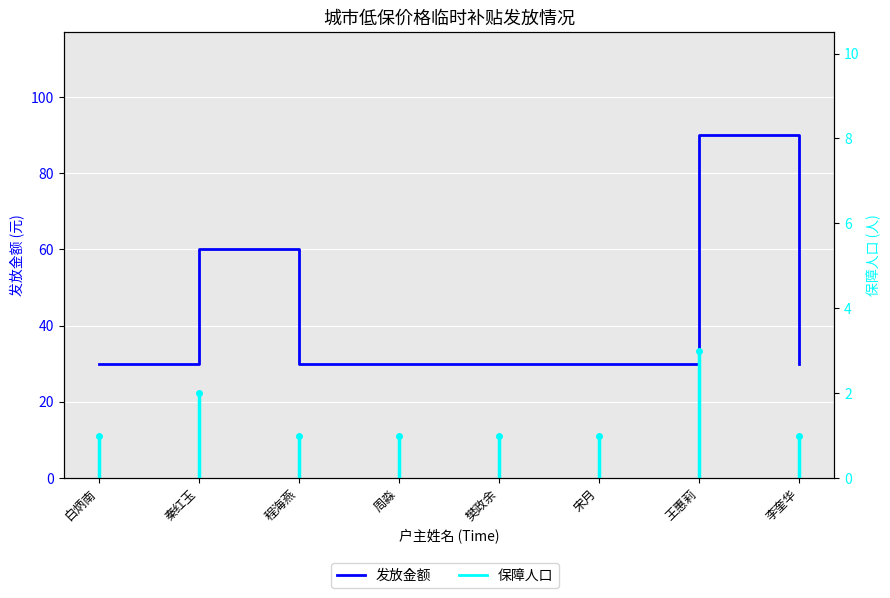

Where is the data nearest to the value 60?

秦红玉